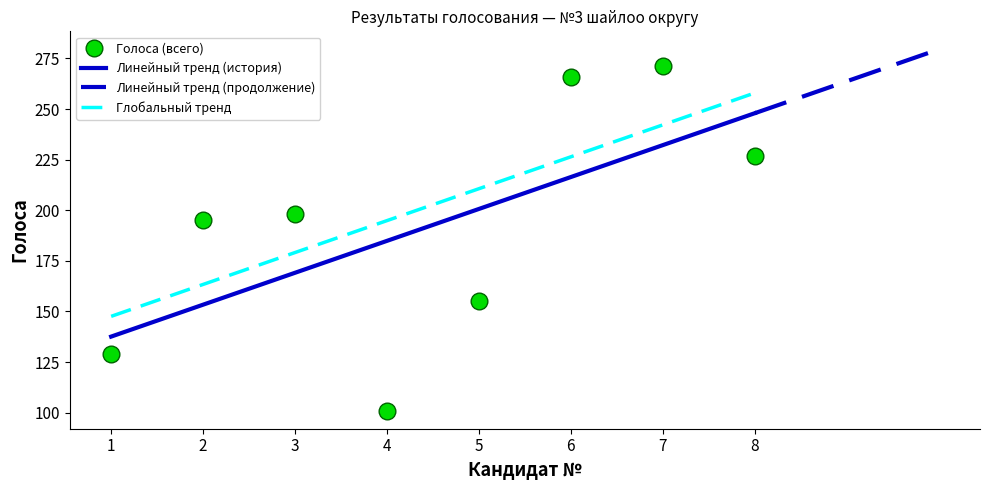

True or false: Голоса (всего) has more than 0 points higher than both neighbors.

True